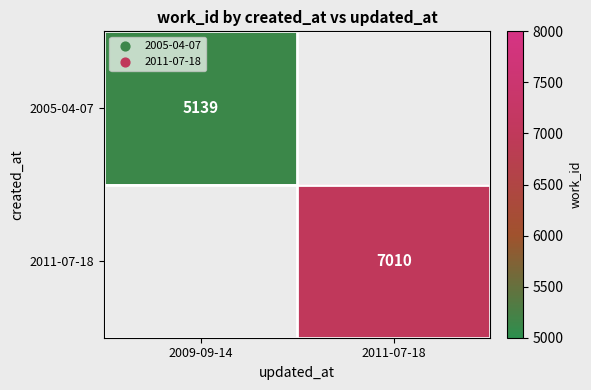

Is it true that 2005-04-07 equals 5139 at 2009-09-14?

True